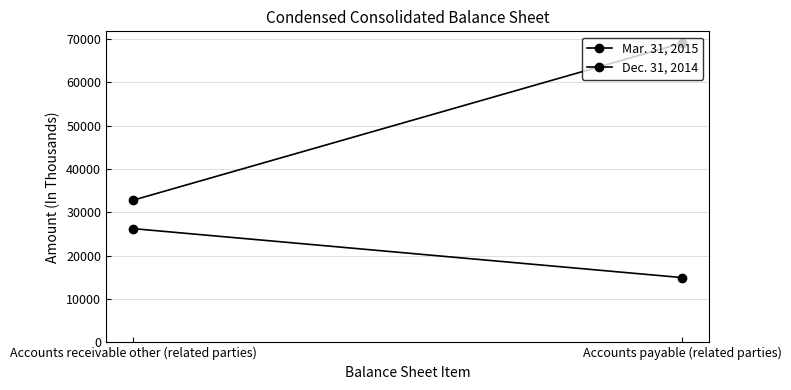

What position from the right is Accounts receivable other (related parties)?

2